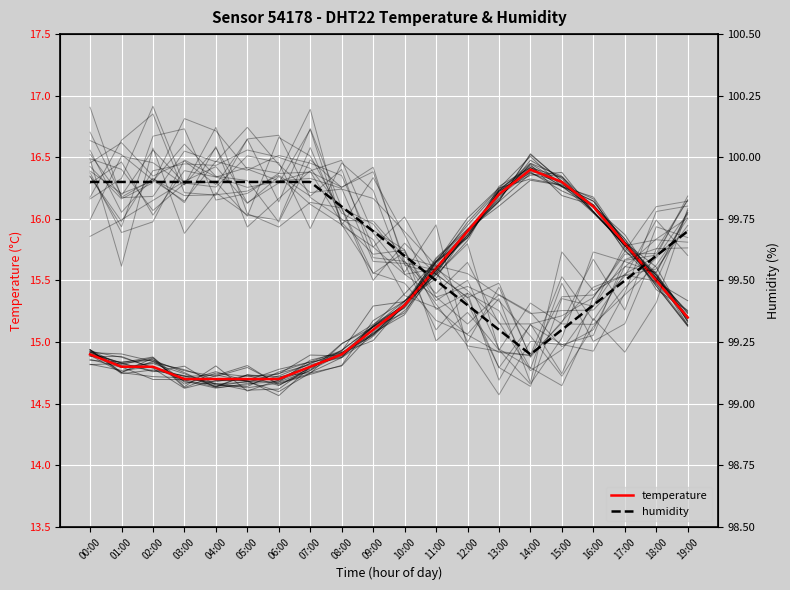

Reading left to right, list all the values displayed in this chart.

temperature: 14.9	14.8	14.8	14.7	14.7	14.7	14.7	14.8	14.9	15.1	15.3	15.6	15.9	16.2	16.4	16.3	16.1	15.8	15.5	15.2
humidity: 99.9	99.9	99.9	99.9	99.9	99.9	99.9	99.9	99.8	99.7	99.6	99.5	99.4	99.3	99.2	99.3	99.4	99.5	99.6	99.7